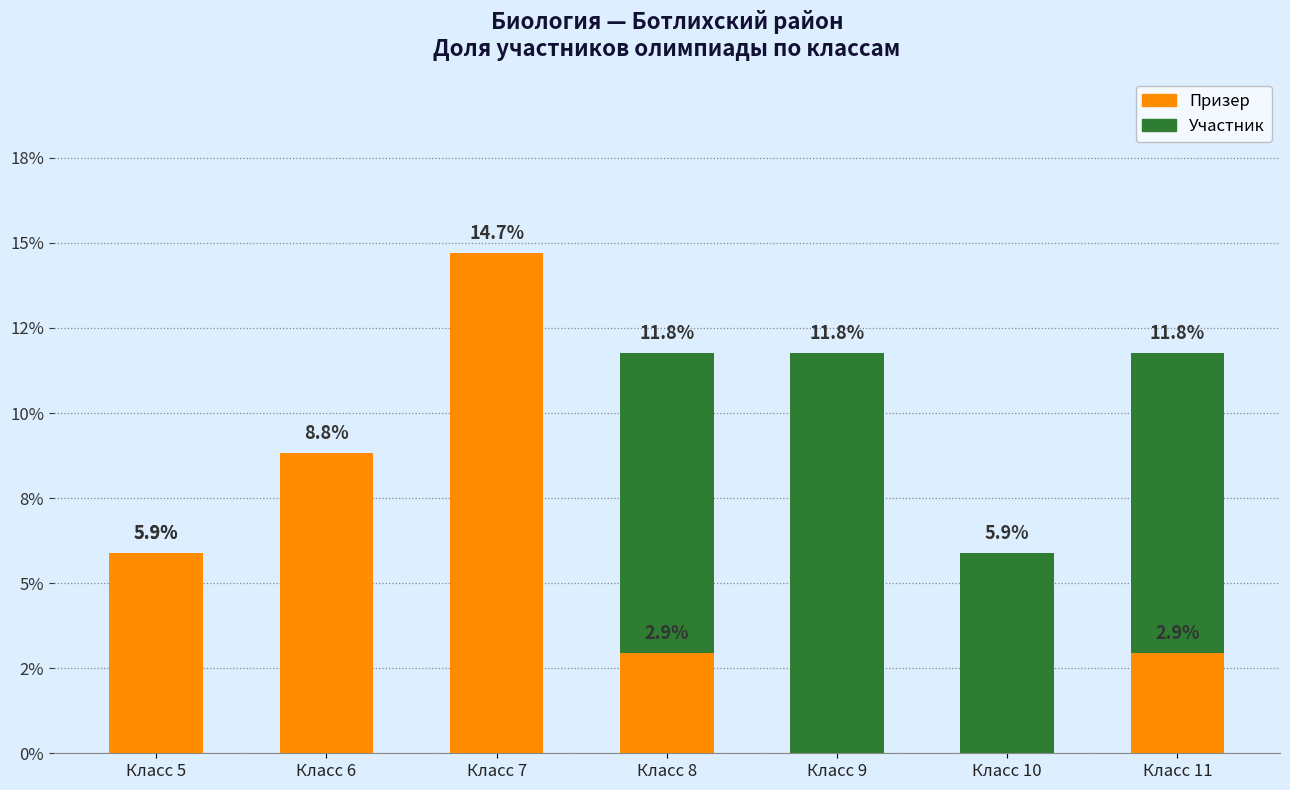

Which series has the largest total across all categories?

Участник